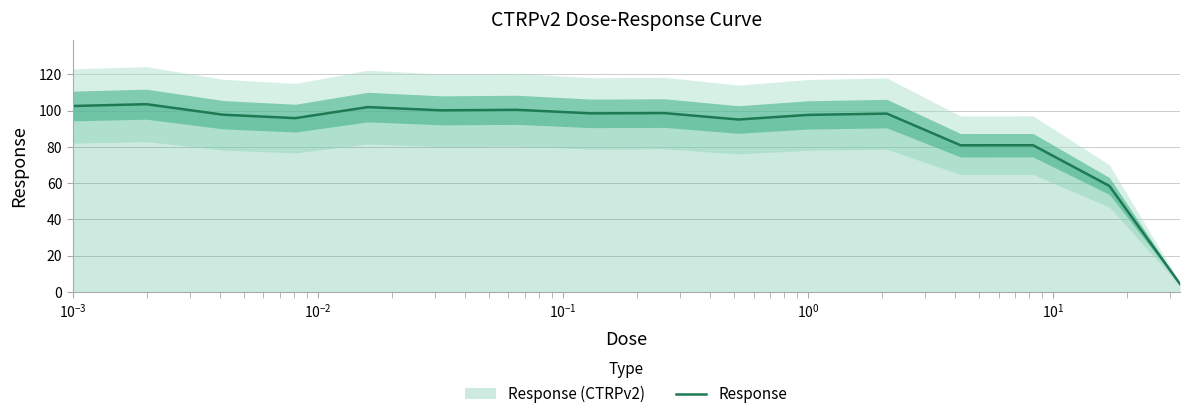

Does the chart display data point markers on the line(s)?

No